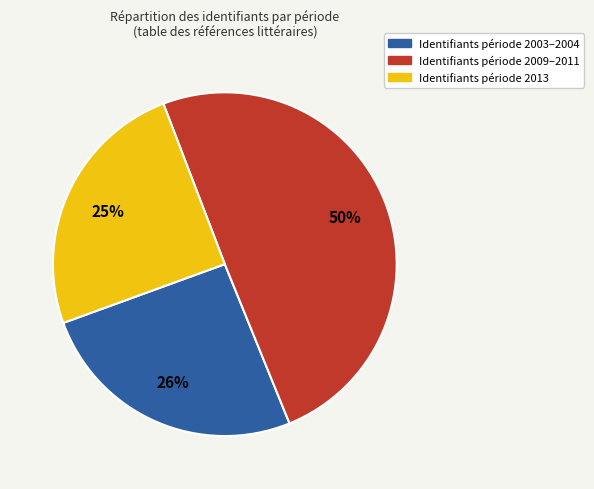

To the nearest percent, what is the difference between the largest and smallest slice percentages?

25%